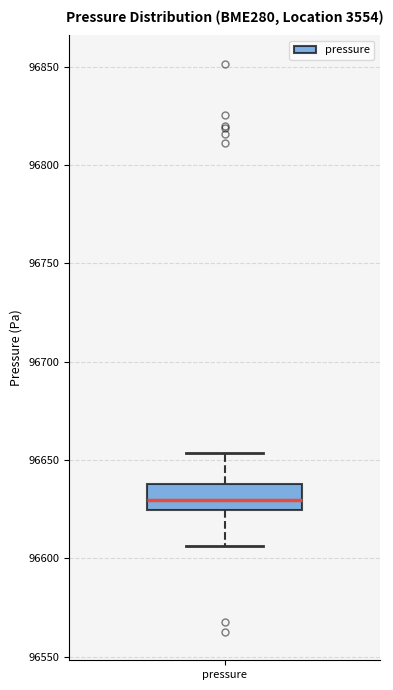

Read this box plot against the y-axis: the position of the median line, the range covered by the box, and the ends of both whiskers. The values are not printed on the chart, so give them approximately, as read against the axis.

median 96630, box 96625 to 96640, whiskers 96605 to 96655